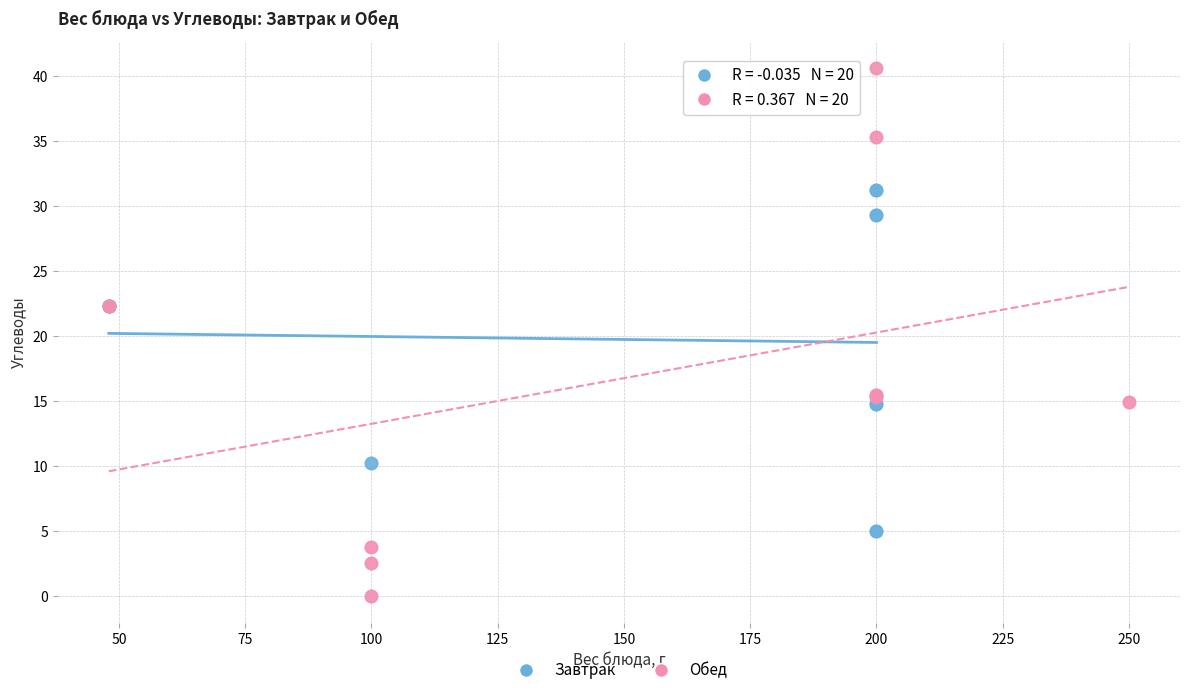

What are all the series names shown in the legend?

Завтрак, Обед